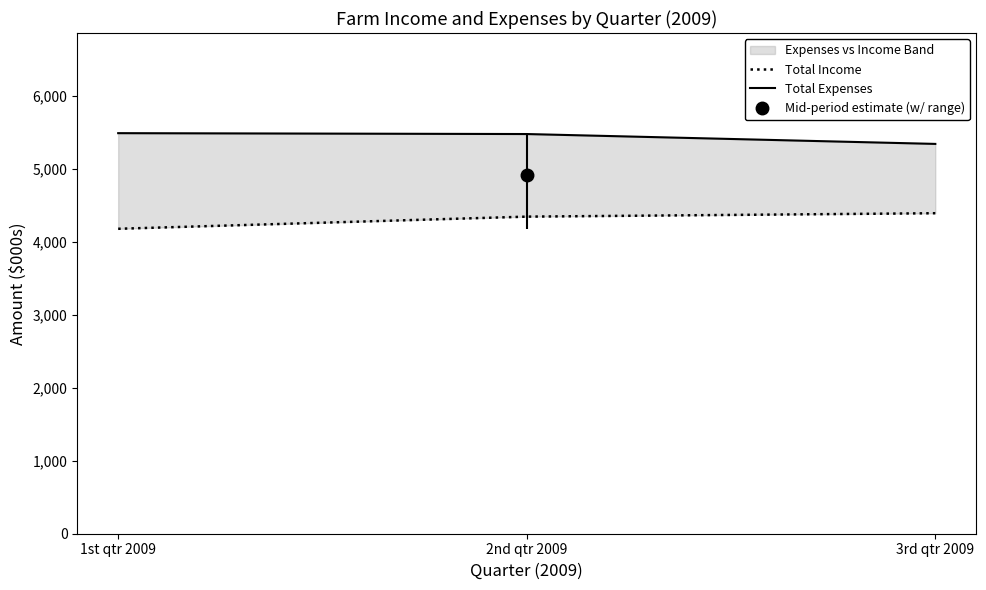

Between 1st qtr 2009 and 3rd qtr 2009, which is larger?

3rd qtr 2009